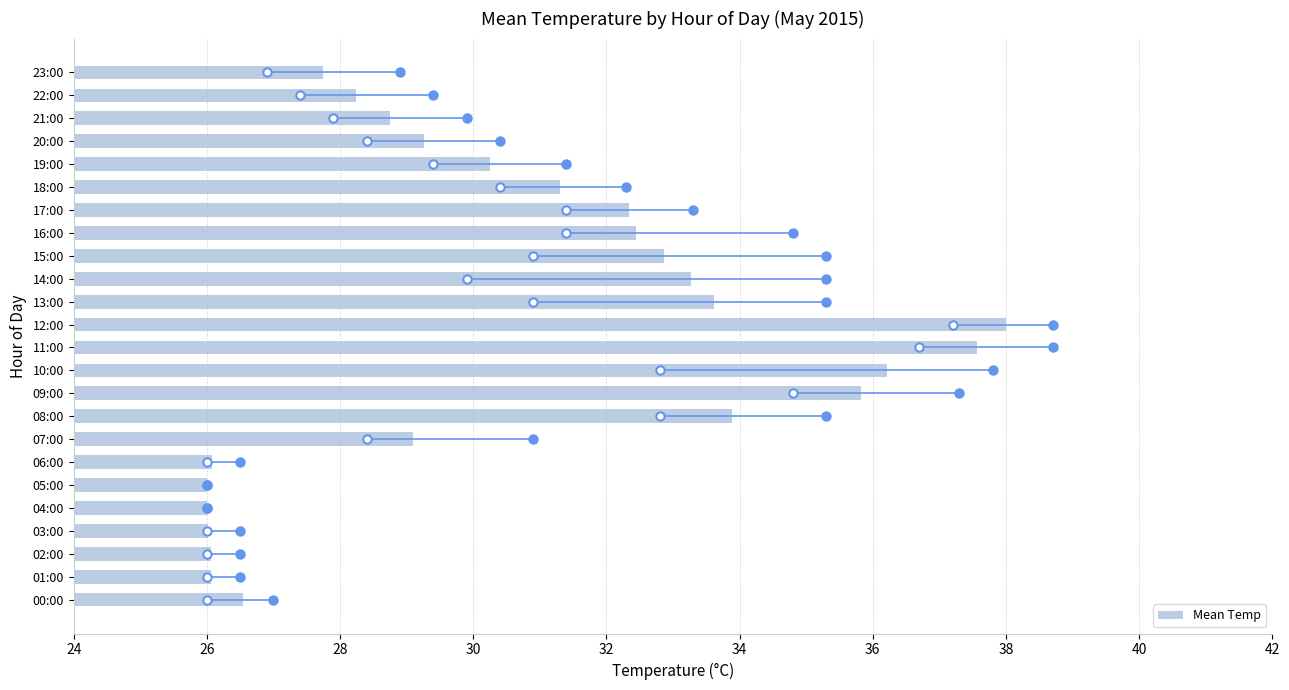

What is the change in value from 14:00 to 17:00?

-0.9